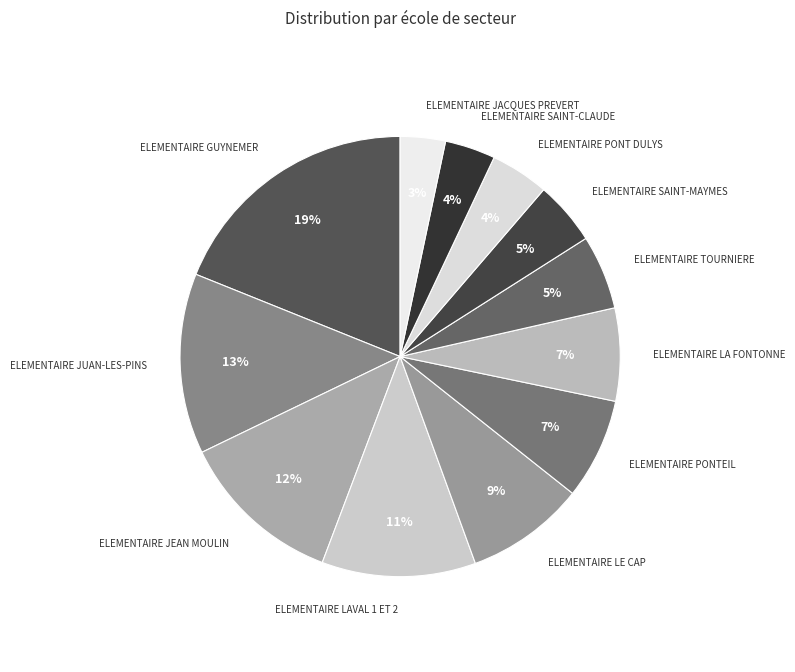

Count the number of slices in the pie.

12